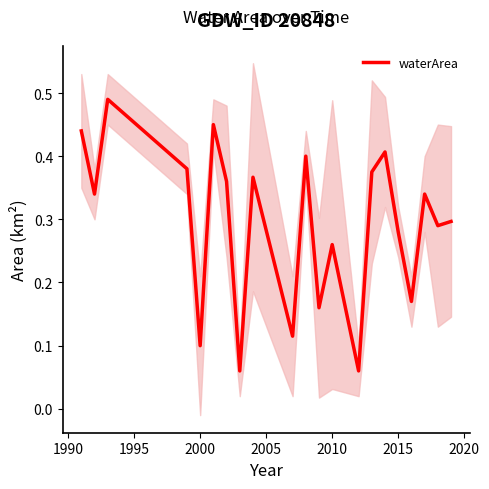

How many interior local valleys (lower than both neighbors) does the data have?

8